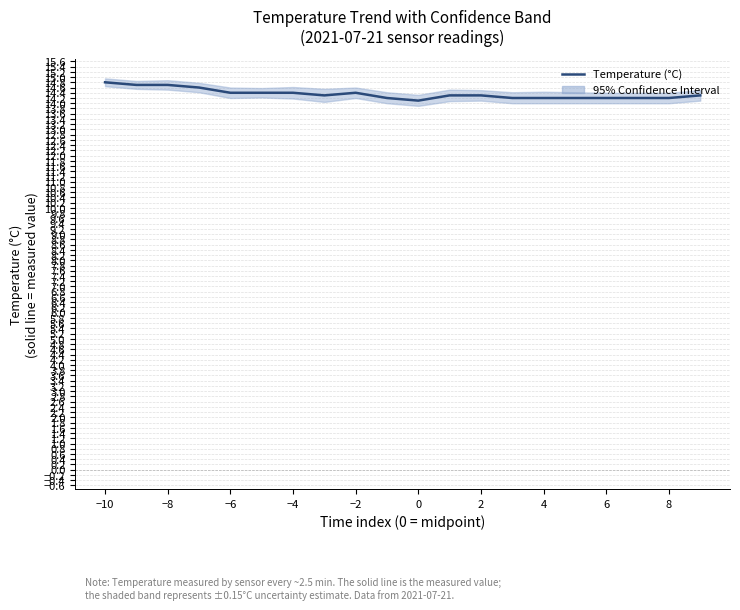

True or false: the data has more than 2 interior local peaks.

False